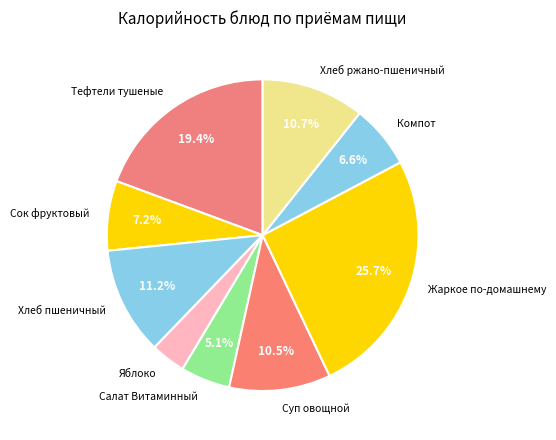

What is the largest slice in the pie chart?

Жаркое по-домашнему